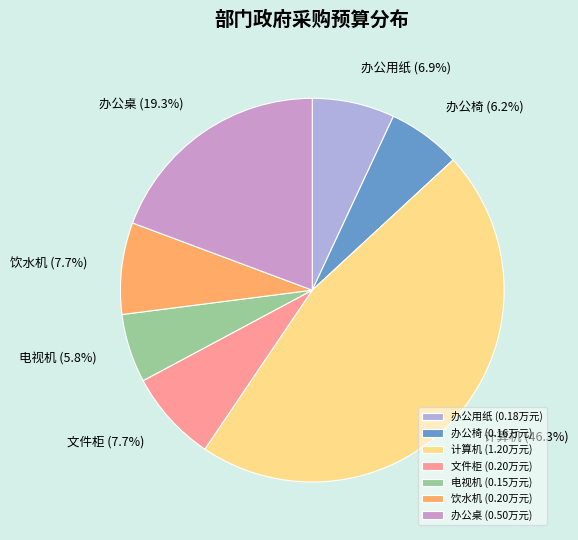

Is it true that 文件柜 is 20% of the pie?

False